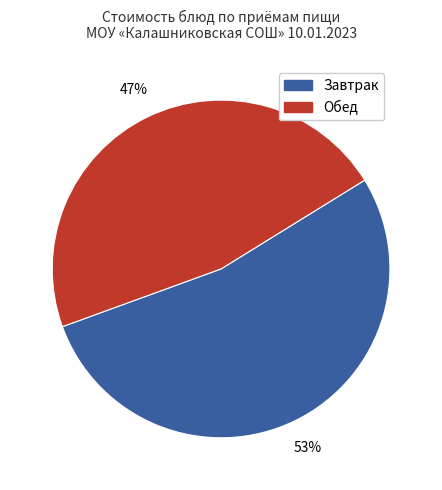

To the nearest percent, what is the average slice percentage?

50%